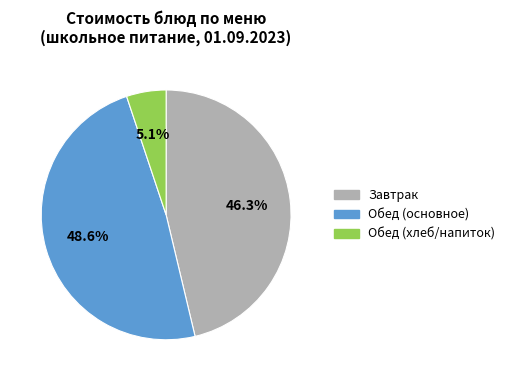

Does any single category account for the majority?

No